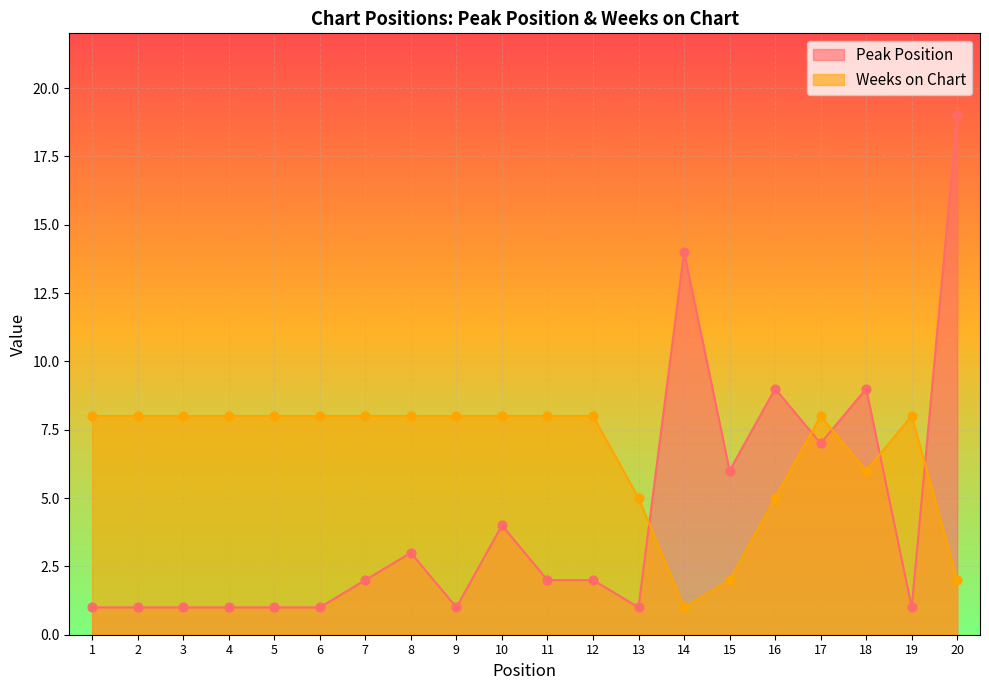

Which series has the largest total across all categories?

Weeks on Chart